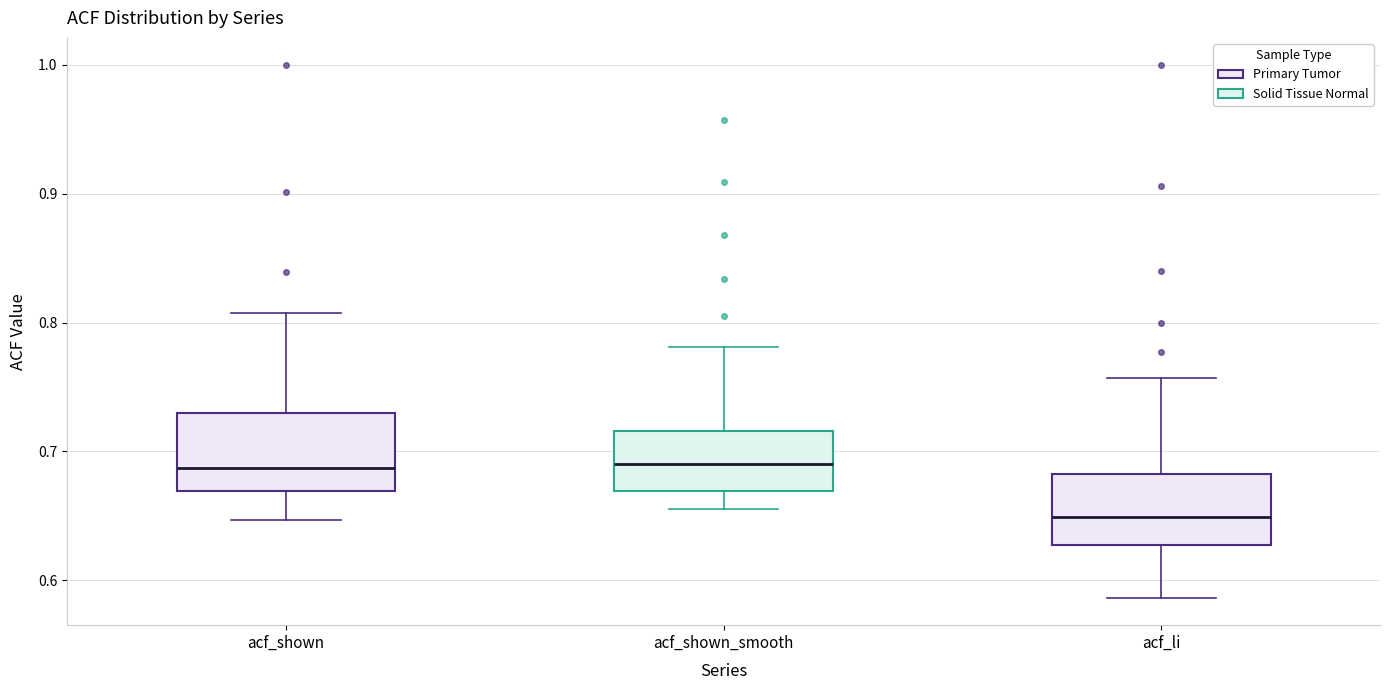

Reading left to right, transcribe this box plot: for each box, give where its median line is, the range the box spans, and where its two whiskers end, as read against the y-axis. The values are not printed on the chart, so give them approximately, as read against the axis.

acf_shown: median 0.69, box 0.67 to 0.73, whiskers 0.65 to 0.81
acf_shown_smooth: median 0.69, box 0.67 to 0.72, whiskers 0.66 to 0.78
acf_li: median 0.65, box 0.63 to 0.68, whiskers 0.59 to 0.76